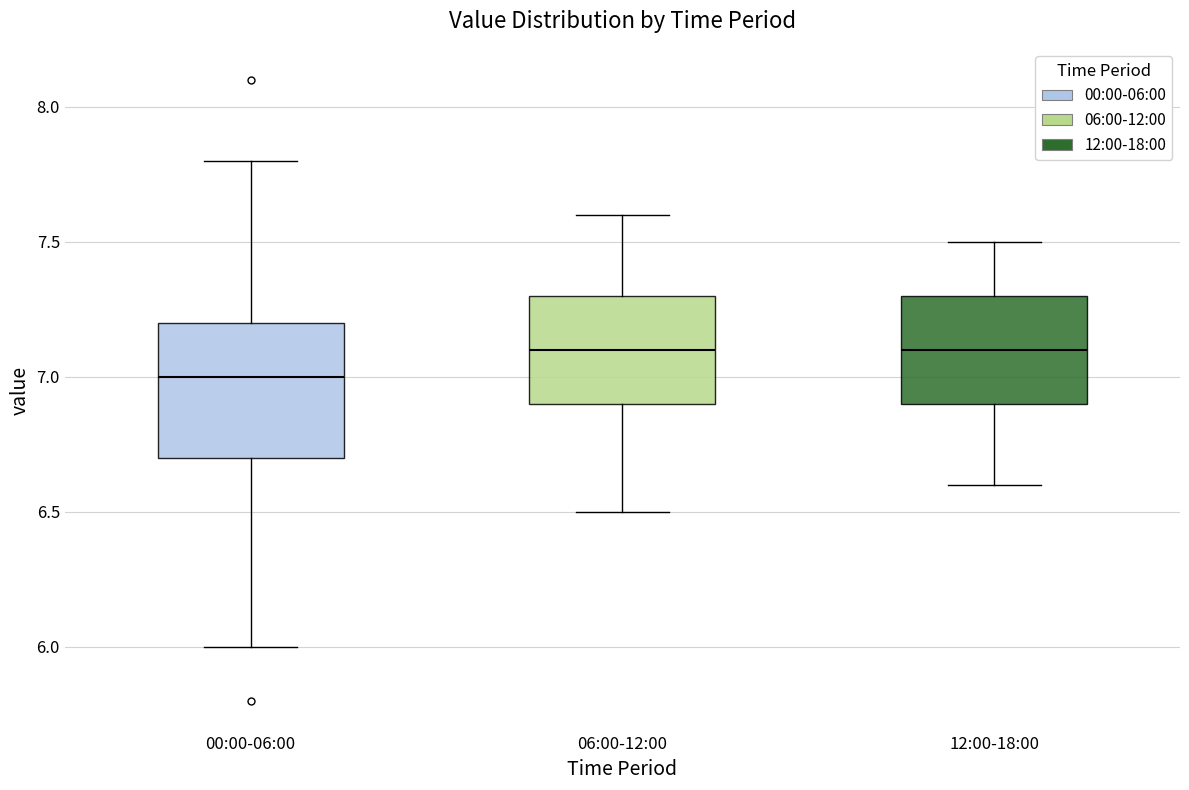

Where is the lower edge of the box for 06:00-12:00 on the y-axis? The values are not printed on the chart, so give them approximately, as read against the axis.

6.9